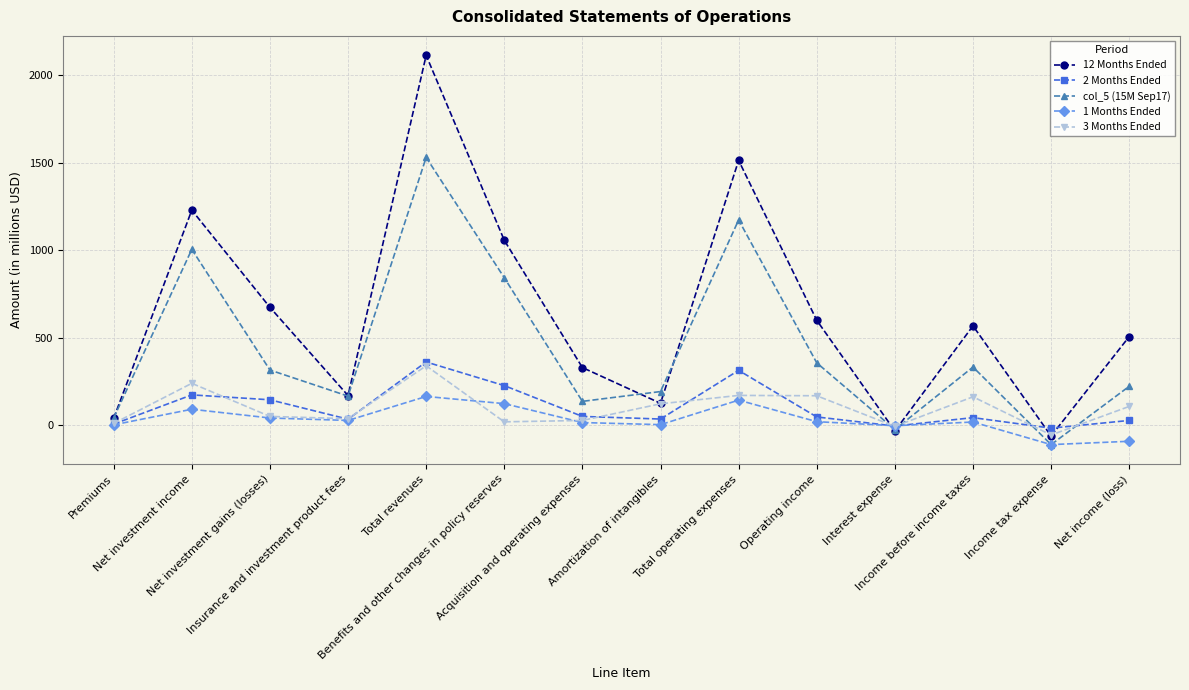

What position from the right is Insurance and investment product fees?

11